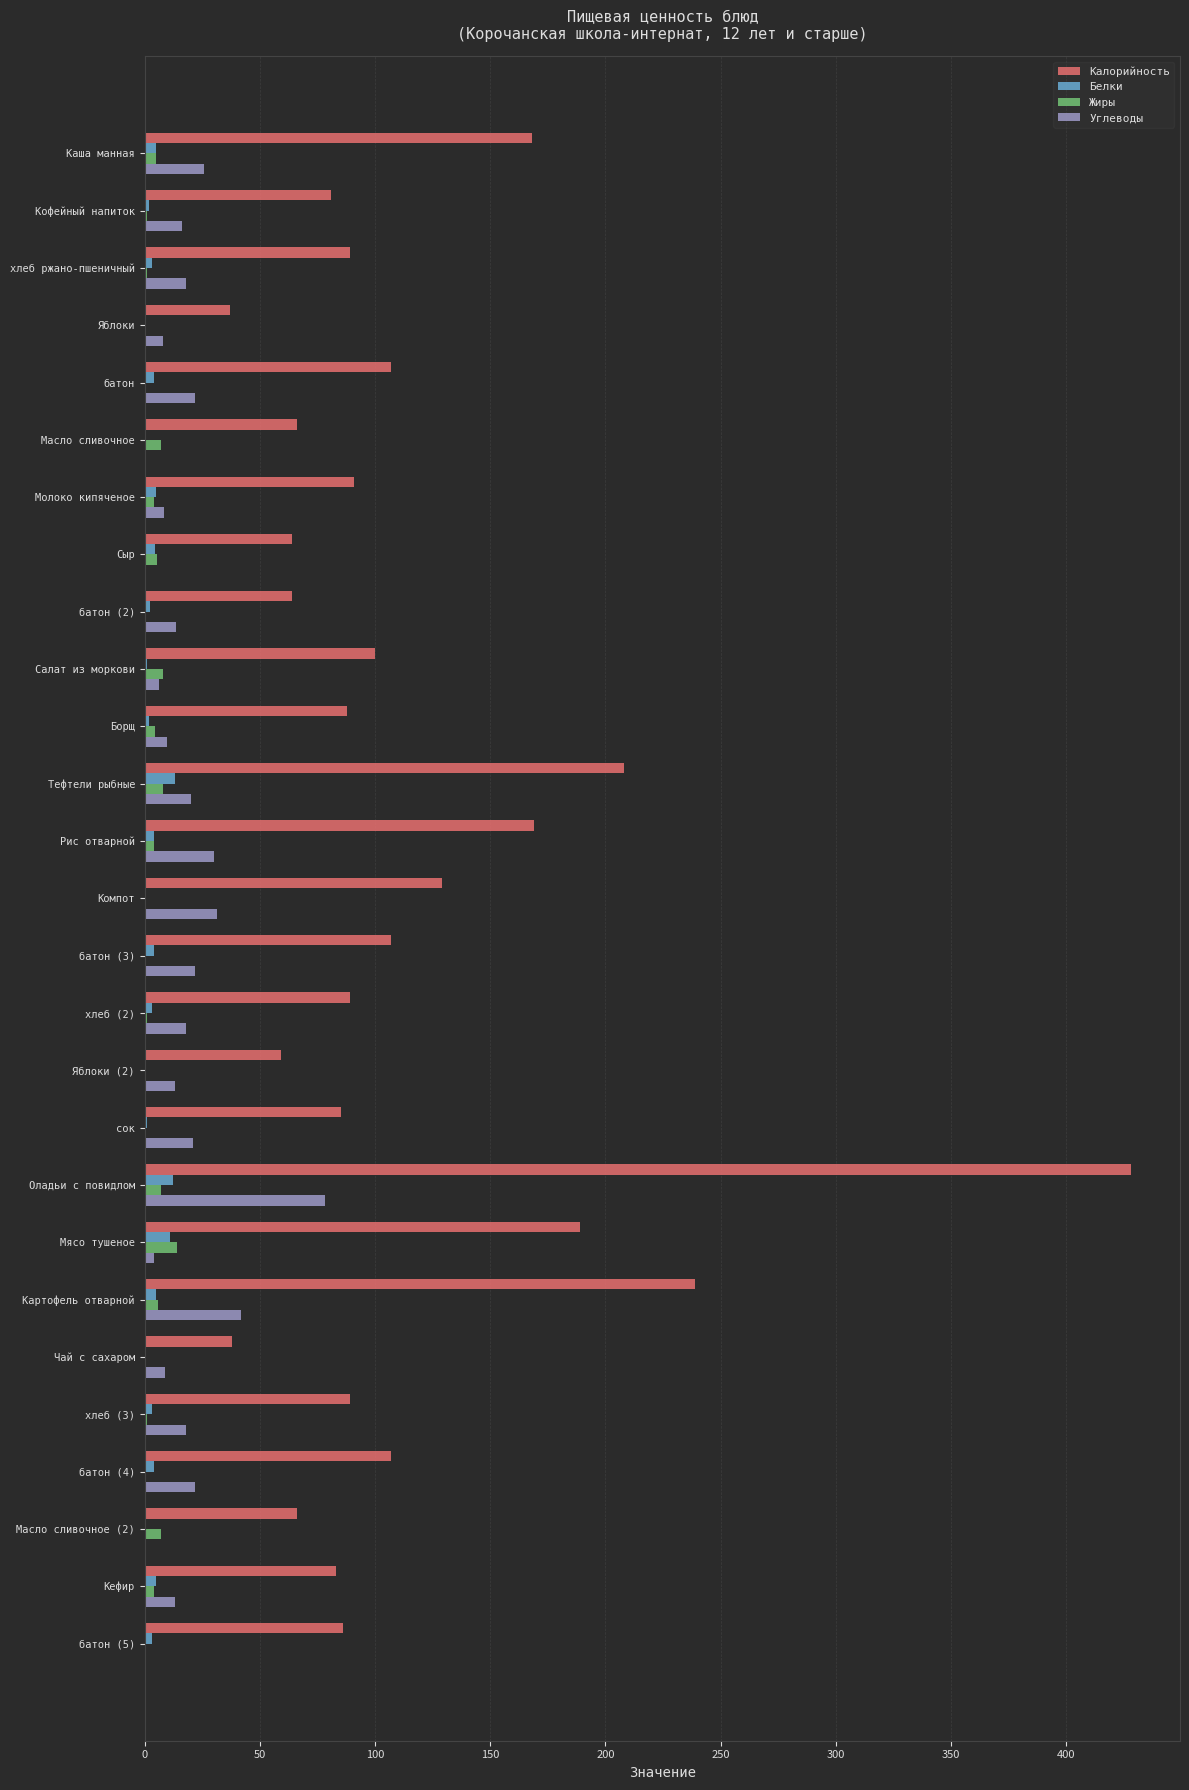

The value of Жиры at Чай с сахаром is 0.0. True or false?

True